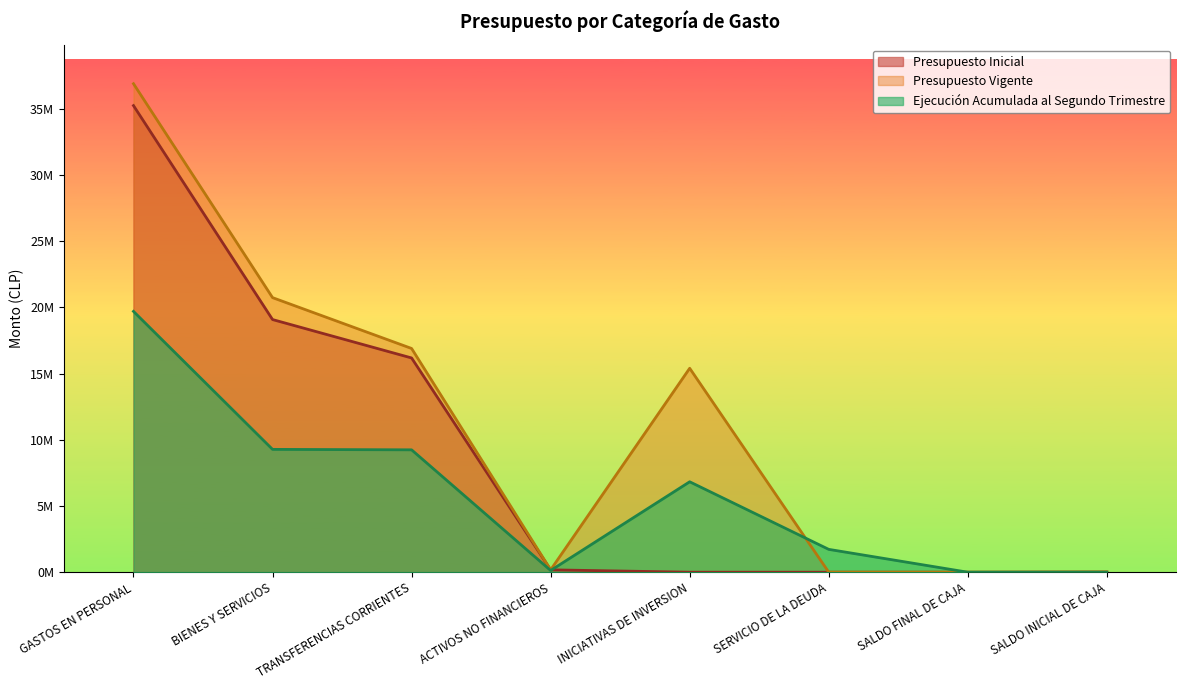

Reading left to right, what are all the values shown in this chart?

Presupuesto Inicial: 35227634	19074845	16175414	178907	0	0	0	12903
Presupuesto Vigente: 36880210	20730189	16891894	178907	15397092	0	0	12903
Ejecución Acumulada al Segundo Trimestre: 19691300	9273600	9239147	129622	6826603	1724702	0	0